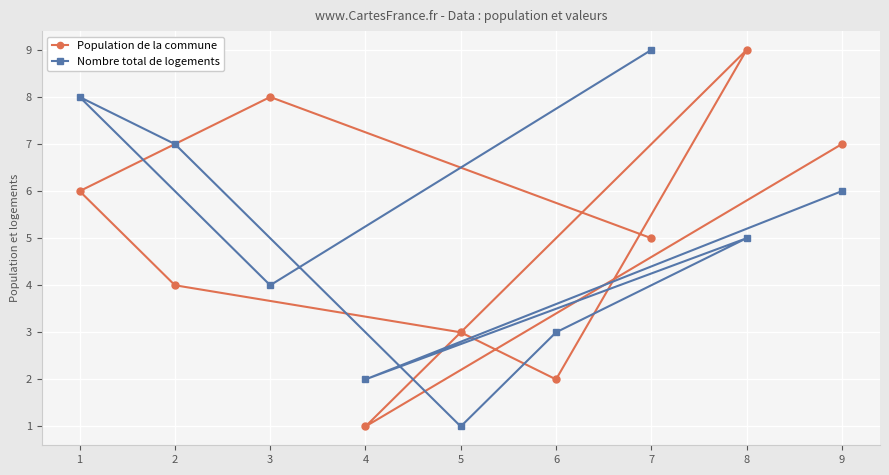

True or false: Nombre total de logements has more than 1 points higher than both neighbors.

True